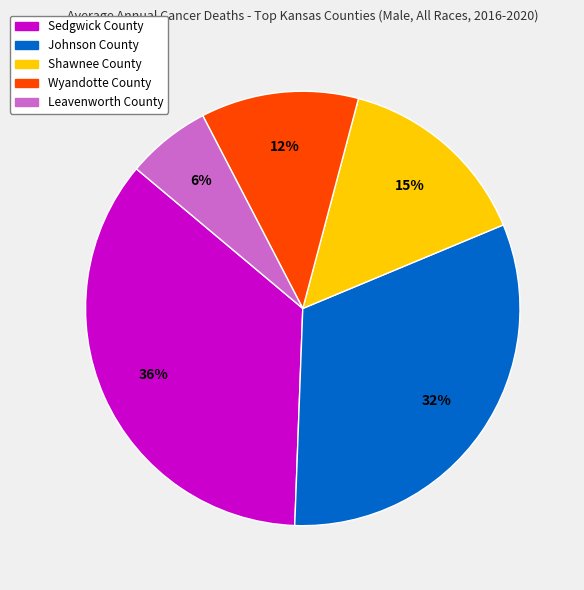

Is there any slice that represents more than half of the pie?

No